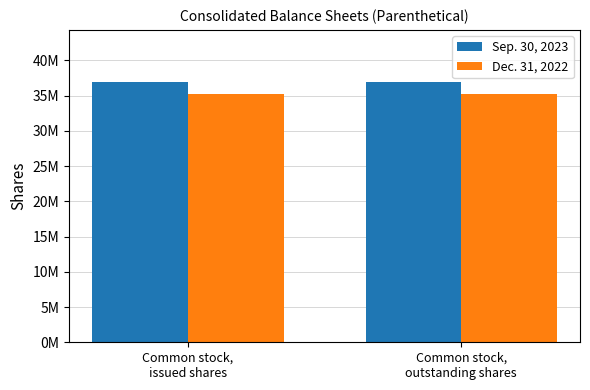

What are all the series names shown in the legend?

Sep. 30, 2023, Dec. 31, 2022